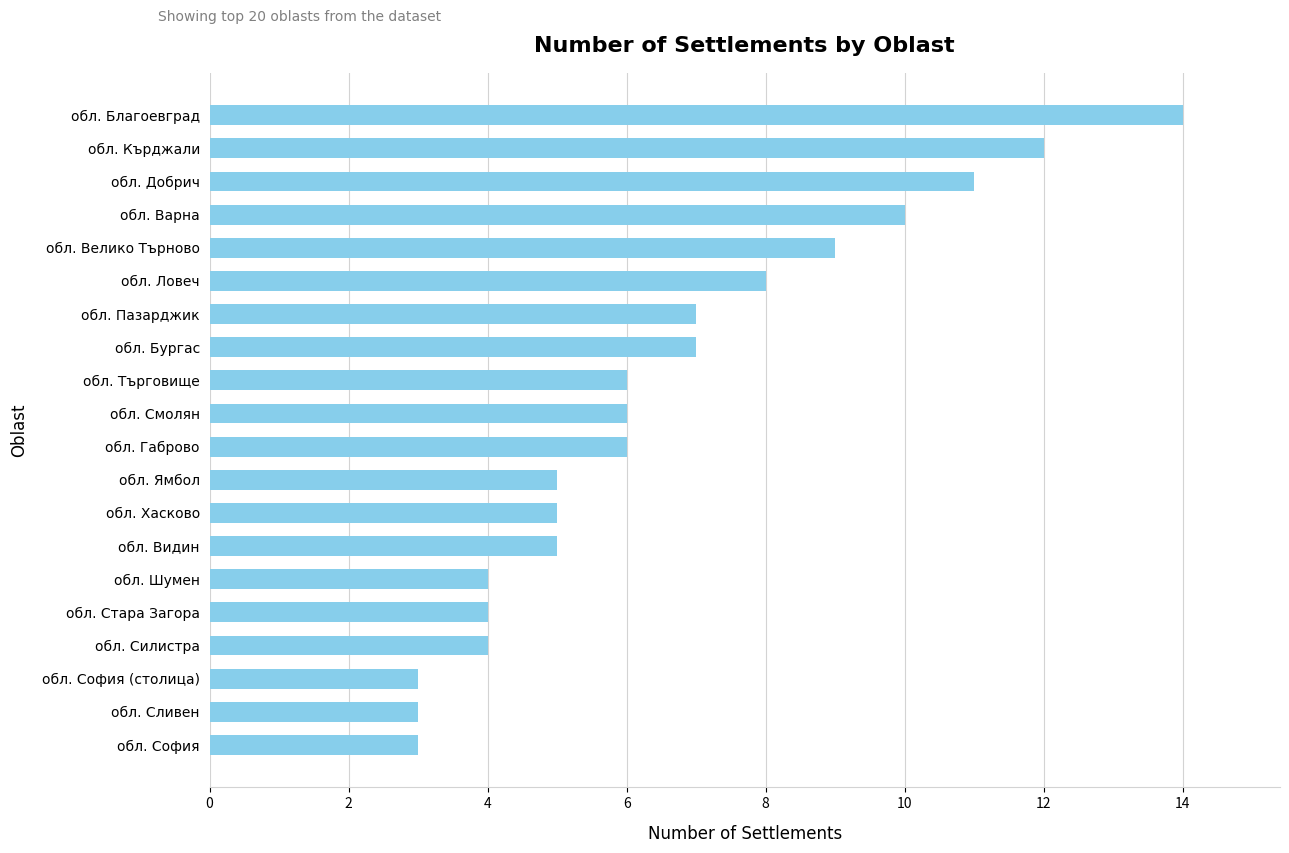

Count the number of data series in this chart.

1